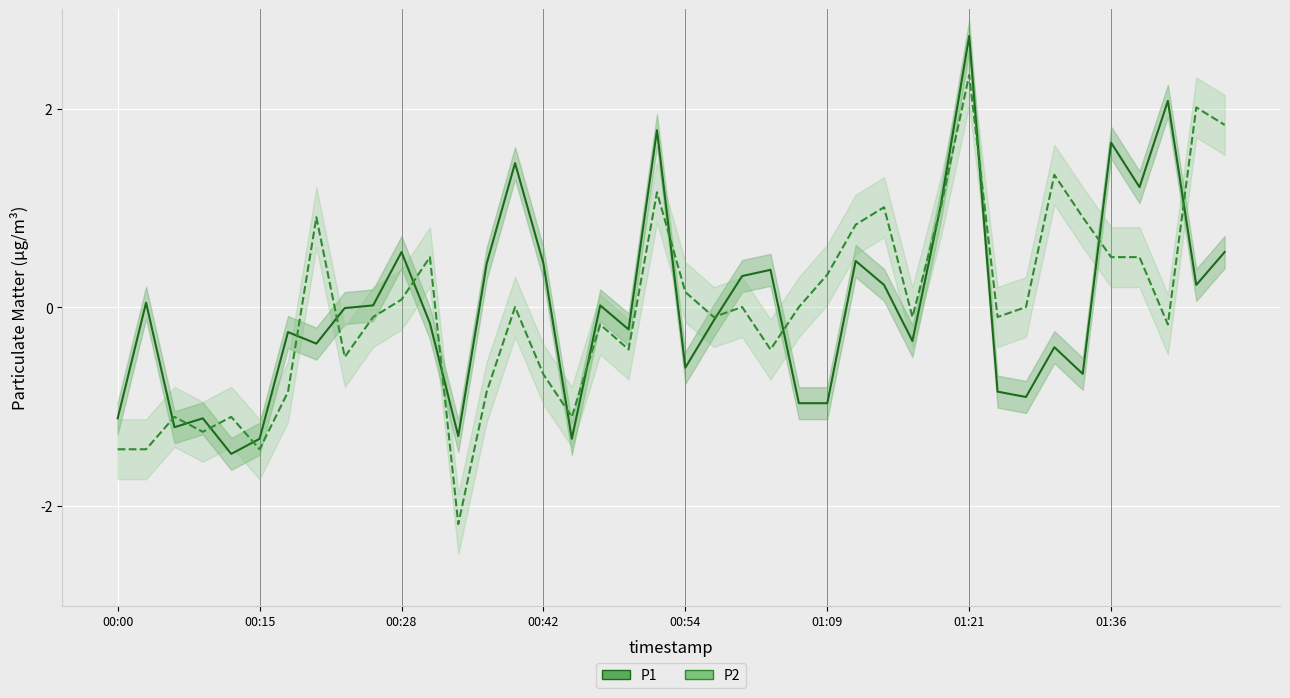

How many times do P2 and P1 cross each other?

17